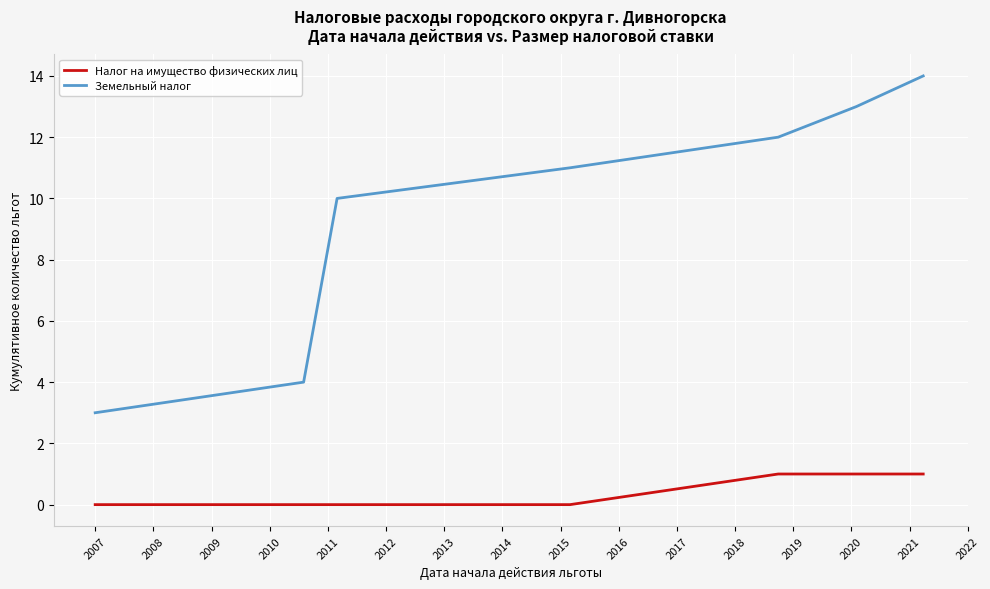

Which series has the widest spread of values?

Земельный налог